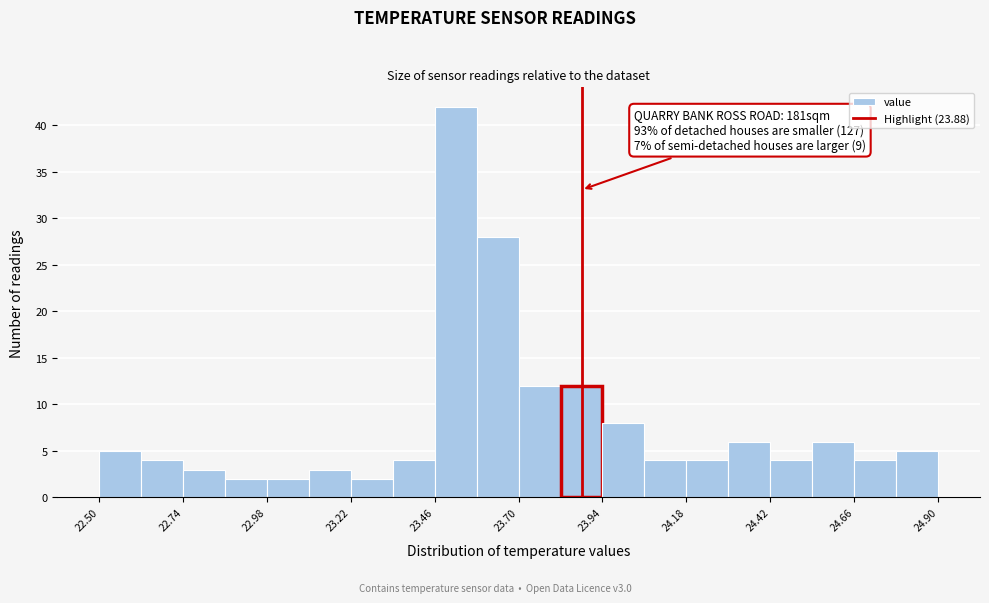

Around what value on the x-axis is the tallest bar? Give the approximate position of its centre, as read against the axis.

23.50